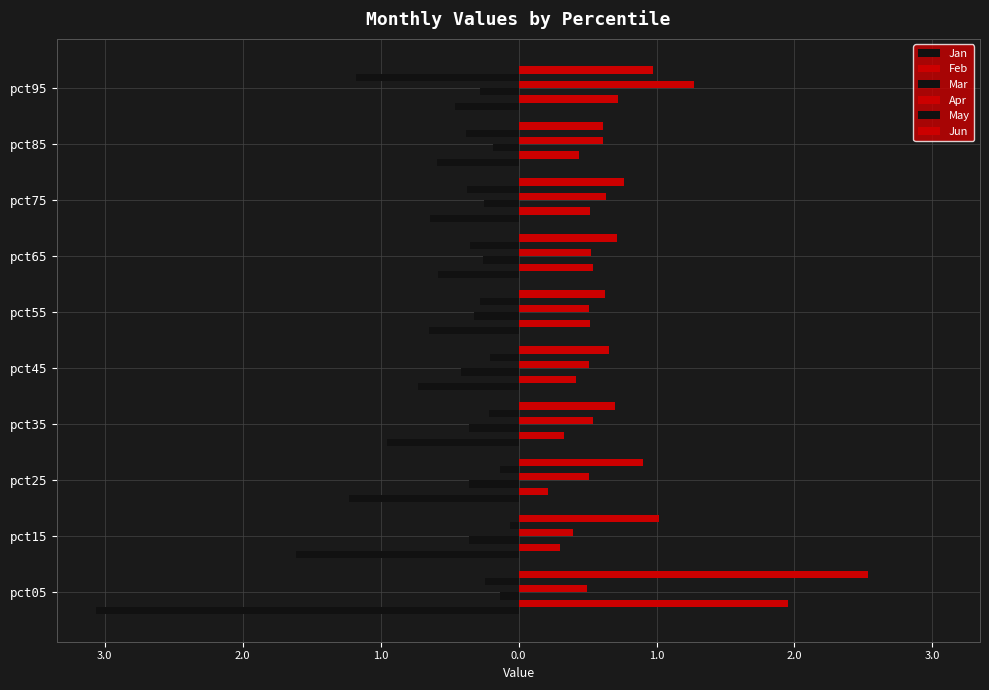

Reading left to right, transcribe all the data shown in this chart.

Jan: -3.1	-1.6	-1.2	-1.0	-0.7	-0.6	-0.6	-0.6	-0.6	-0.5
Feb: 2.0	0.3	0.2	0.3	0.4	0.5	0.5	0.5	0.4	0.7
Mar: -0.1	-0.4	-0.4	-0.4	-0.4	-0.3	-0.3	-0.3	-0.2	-0.3
Apr: 0.5	0.4	0.5	0.5	0.5	0.5	0.5	0.6	0.6	1.3
May: -0.2	-0.1	-0.1	-0.2	-0.2	-0.3	-0.4	-0.4	-0.4	-1.2
Jun: 2.5	1.0	0.9	0.7	0.7	0.6	0.7	0.8	0.6	1.0